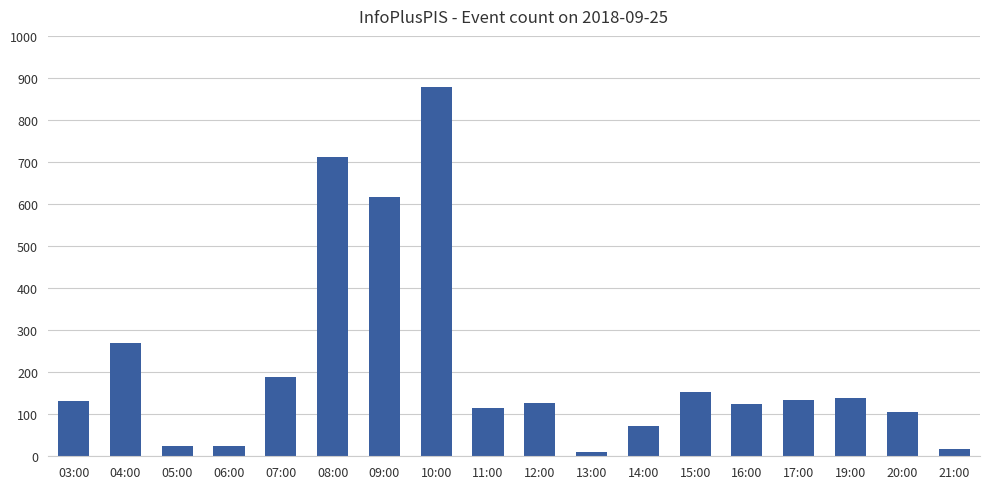

Between 09:00 and 17:00, which is larger?

09:00